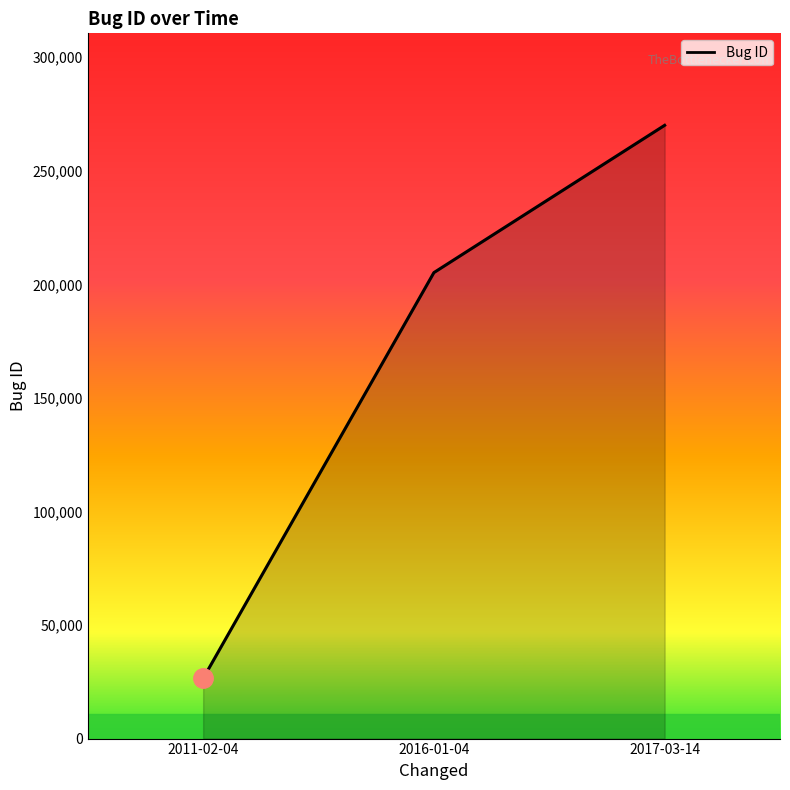

List the labels in order of value, largest first.

2017-03-14, 2016-01-04, 2011-02-04